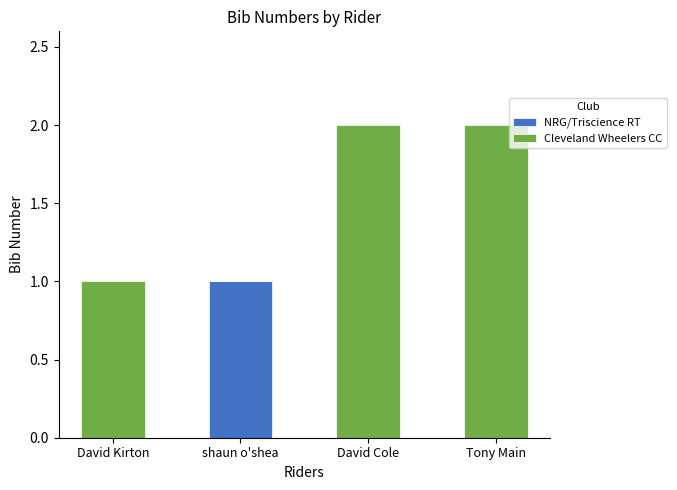

The value of Cleveland Wheelers CC at David Kirton is 1. True or false?

True